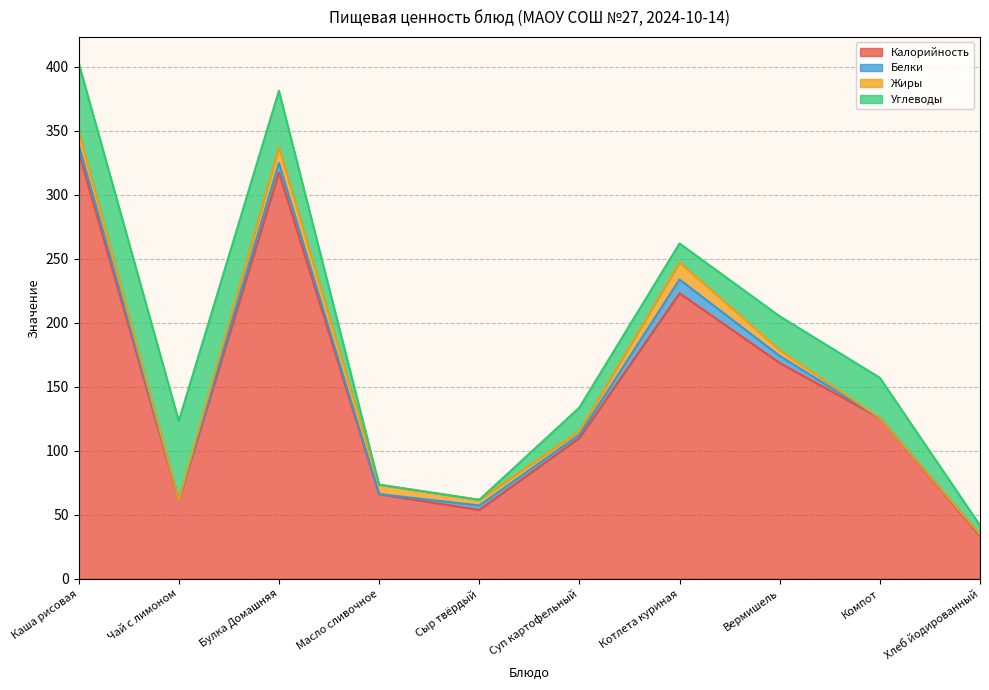

At how many categories does at least one series exceed 301?

2